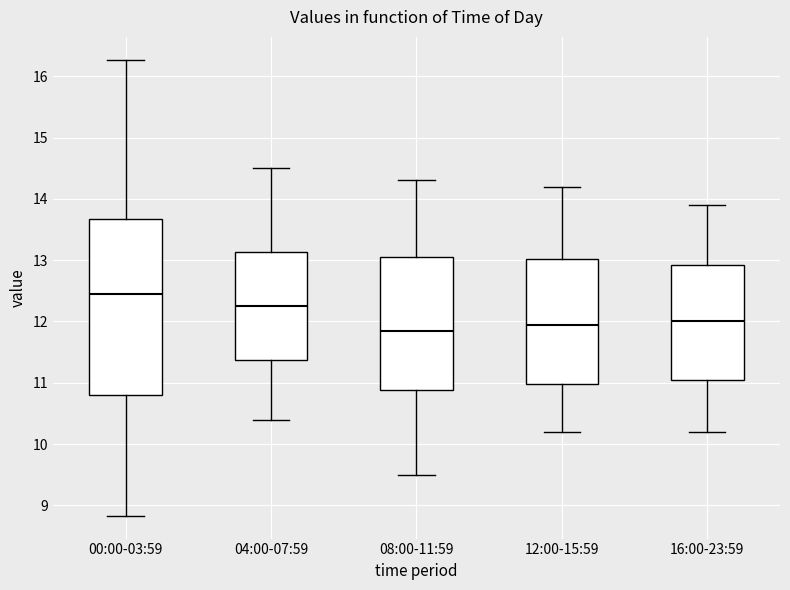

Comparing the boxes themselves (not the whiskers), which one is the tallest?

00:00-03:59